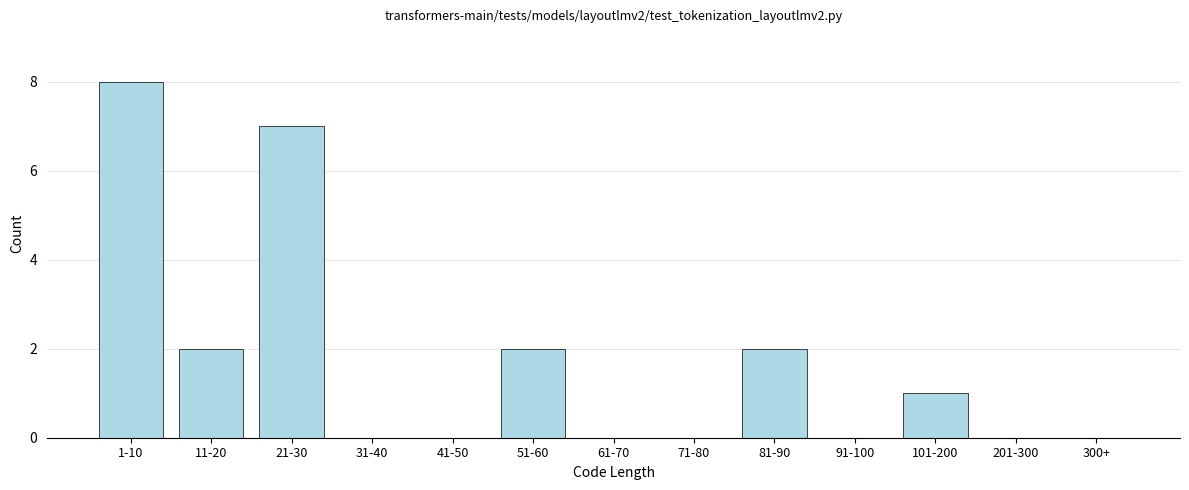

Reading left to right, what are all the values shown in this chart?

1-10=8	11-20=2	21-30=7	31-40=0	41-50=0	51-60=2	61-70=0	71-80=0	81-90=2	91-100=0	101-200=1	201-300=0	300+=0